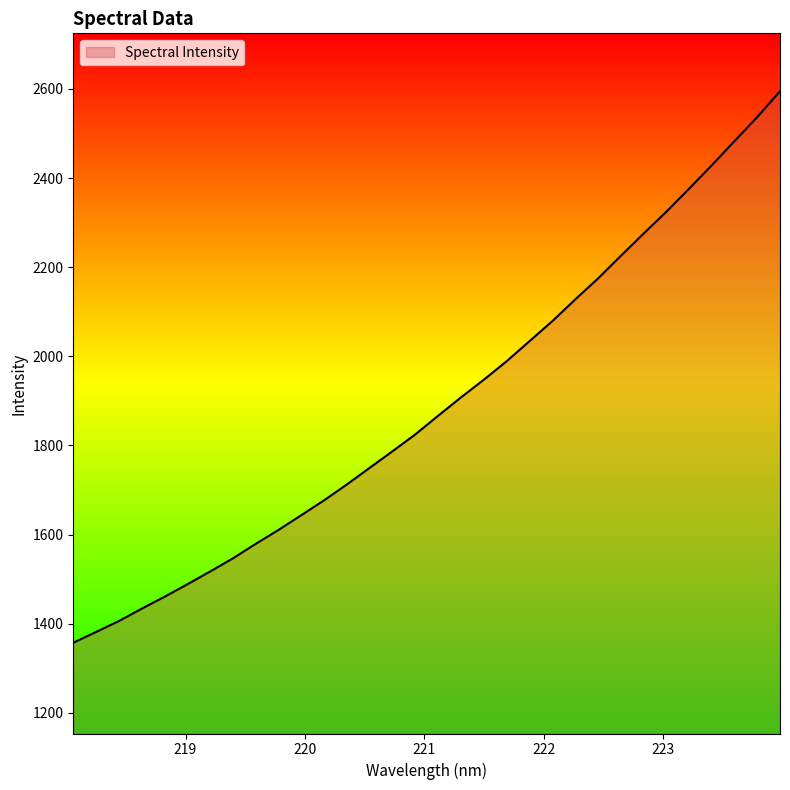

What is the difference between the maximum and minimum values?

1237.3